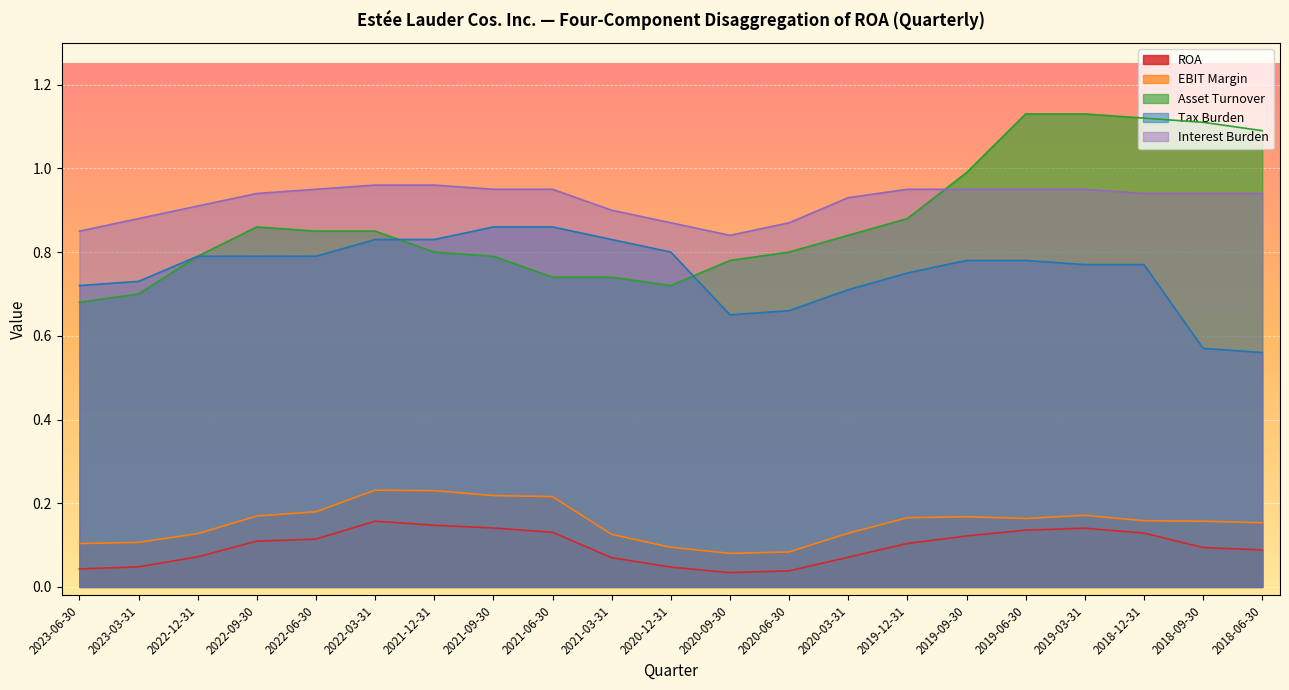

After their last crossing, which series has the higher values: Tax Burden or Asset Turnover?

Asset Turnover